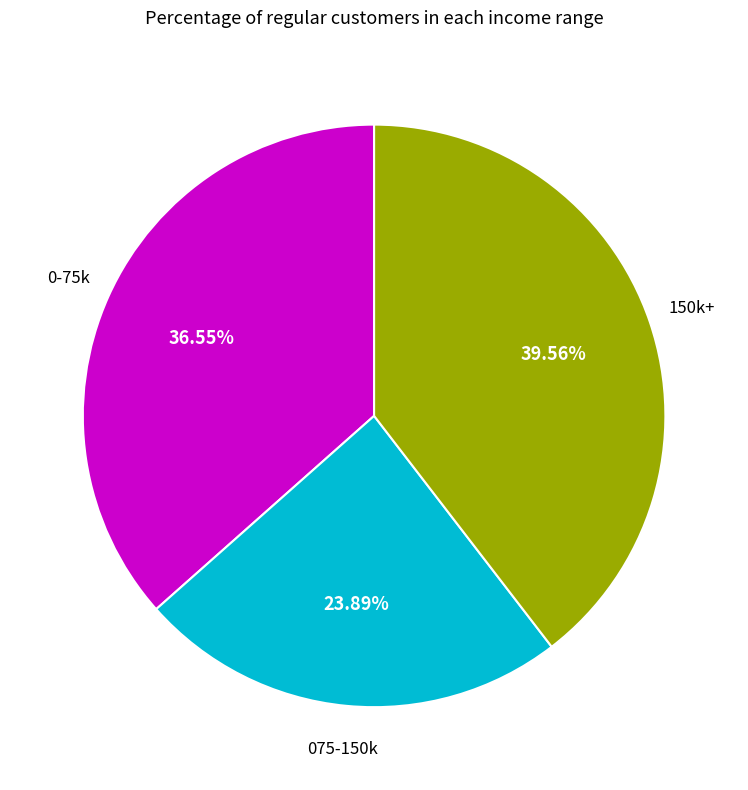

Does any single category account for the majority?

No